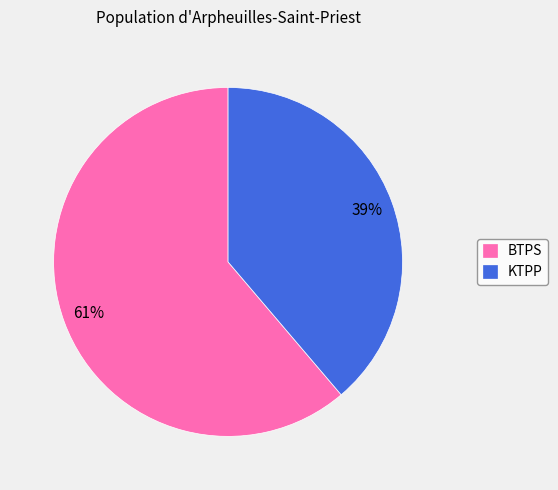

To the nearest percent, what percentage of the pie is KTPP?

39%